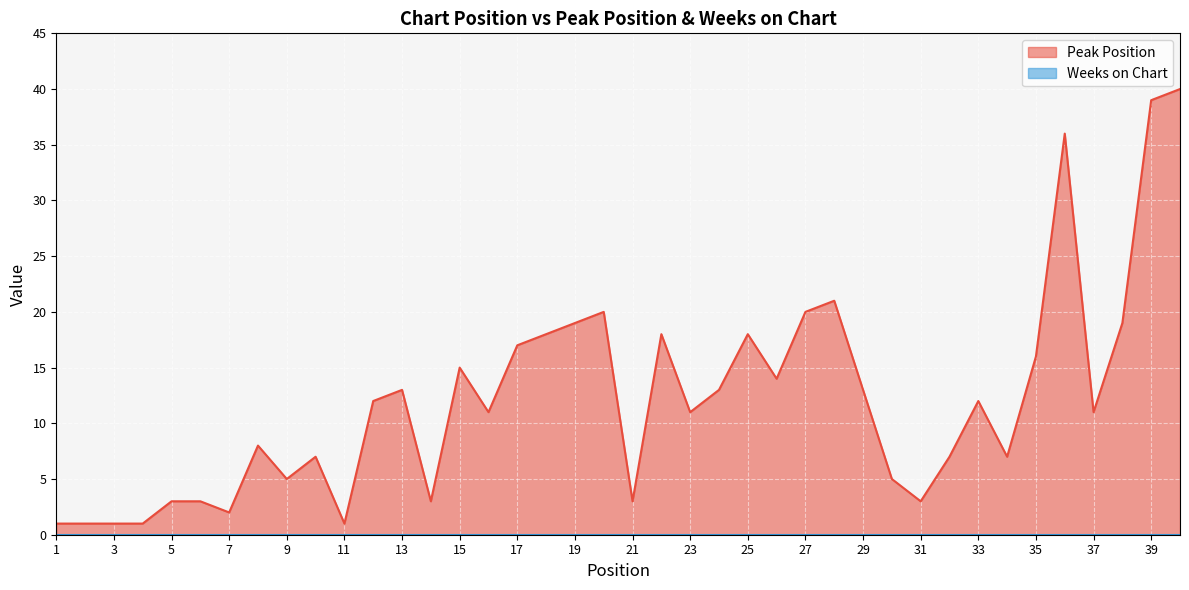

What is the sum of all values?

487